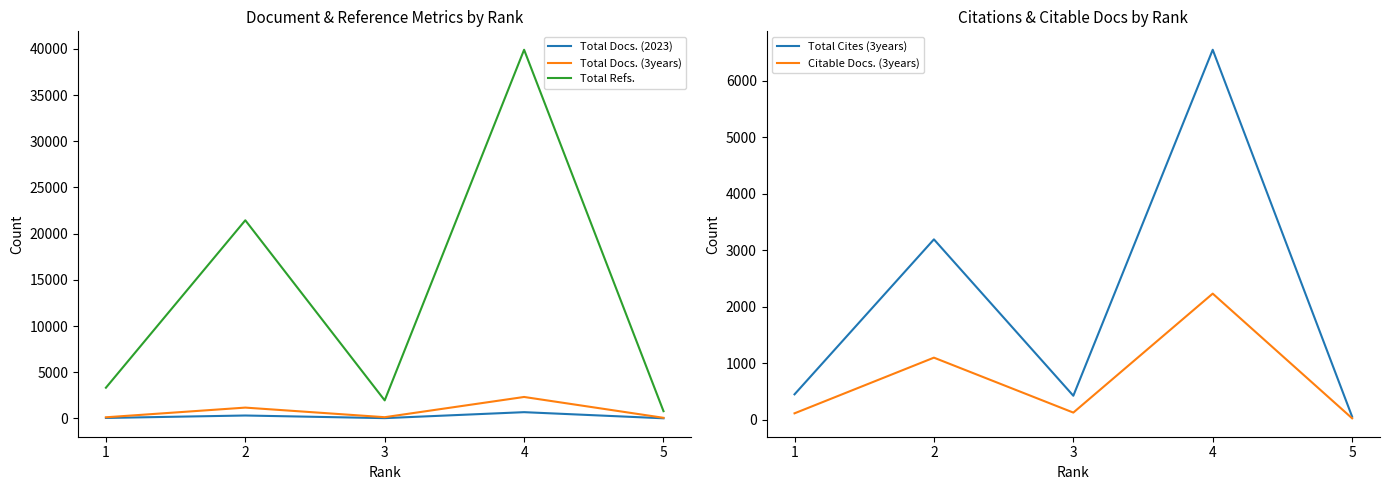

At which label does Total Cites (3years) first exceed 453?

2